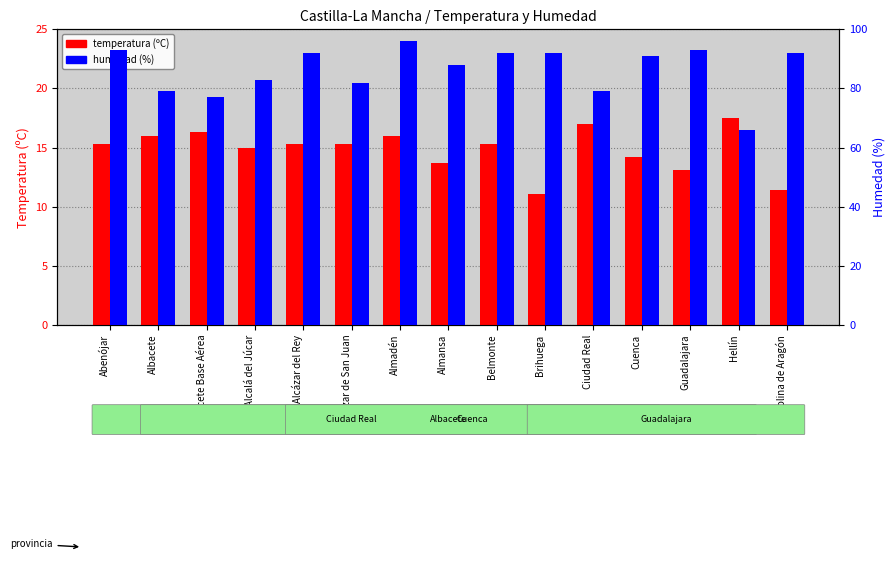

Is it true that temperatura equals 11.1 at Brihuega?

True